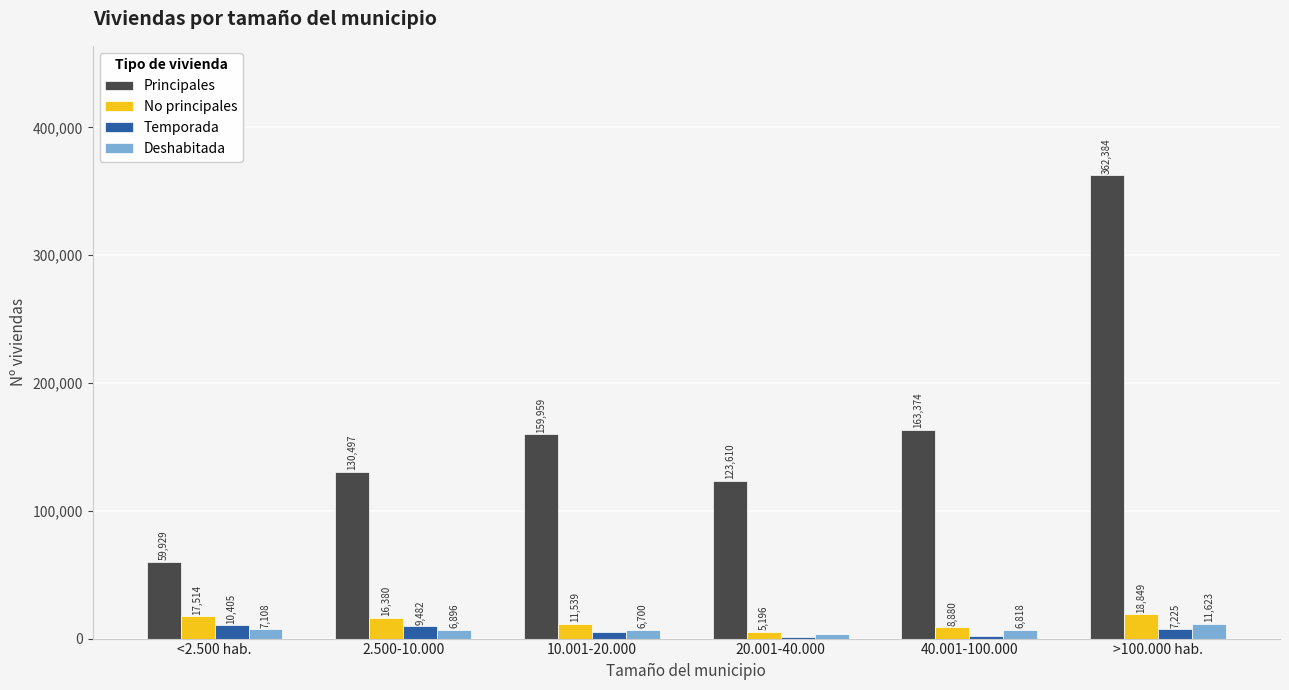

The No principales series shows 18849.0 at >100.000 hab.. True or false?

True